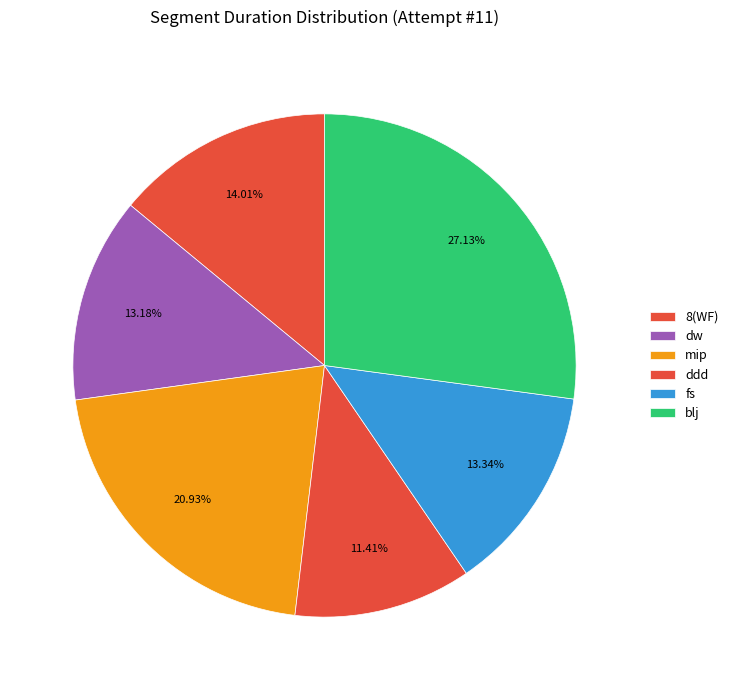

Count the number of slices in the pie.

6